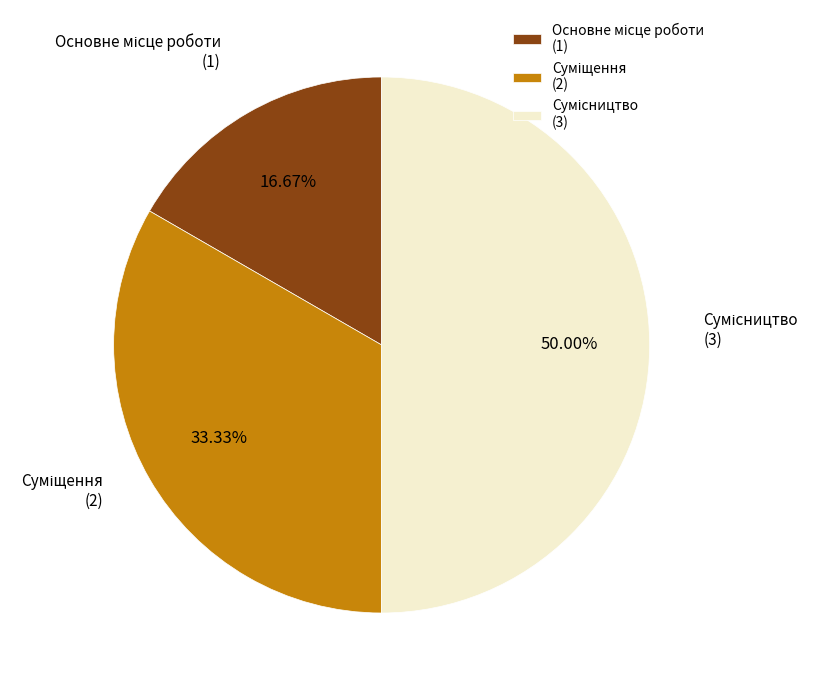

To the nearest percent, what is the difference between the largest and smallest slice percentages?

33%